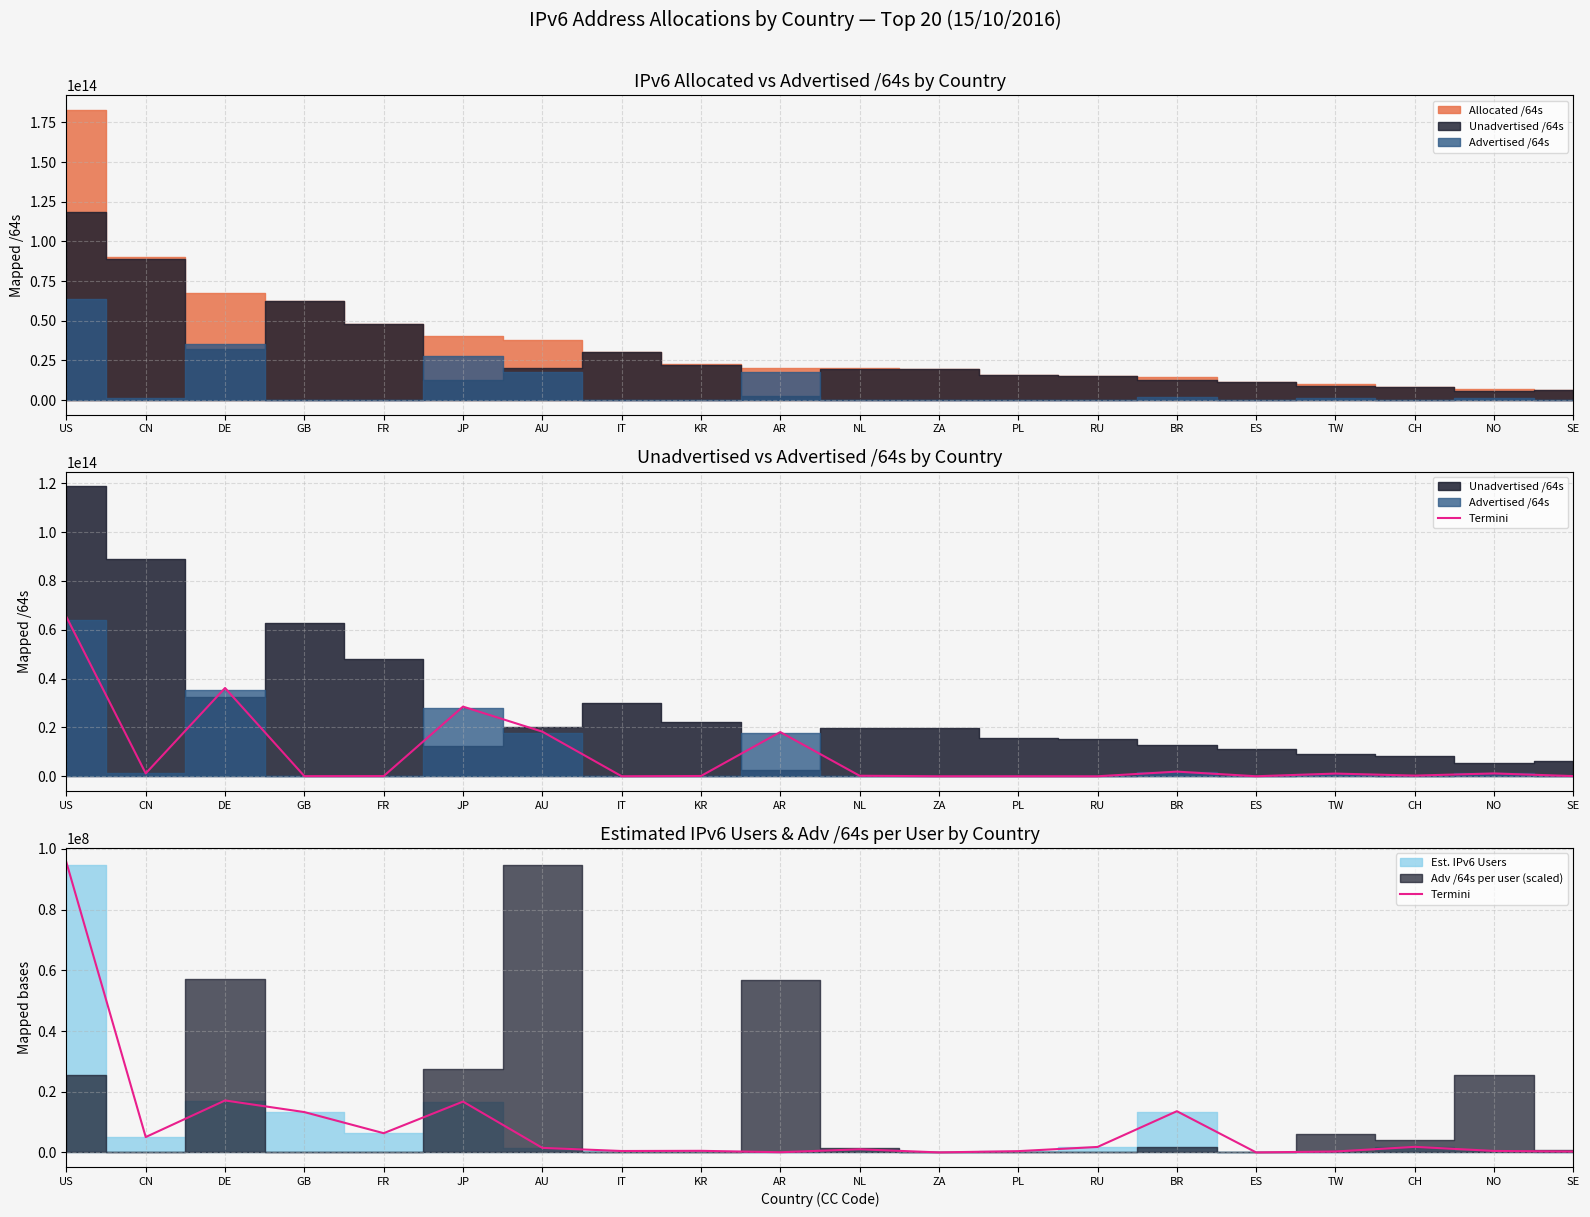

What is the value of the 11th point from the left?

1037809.3